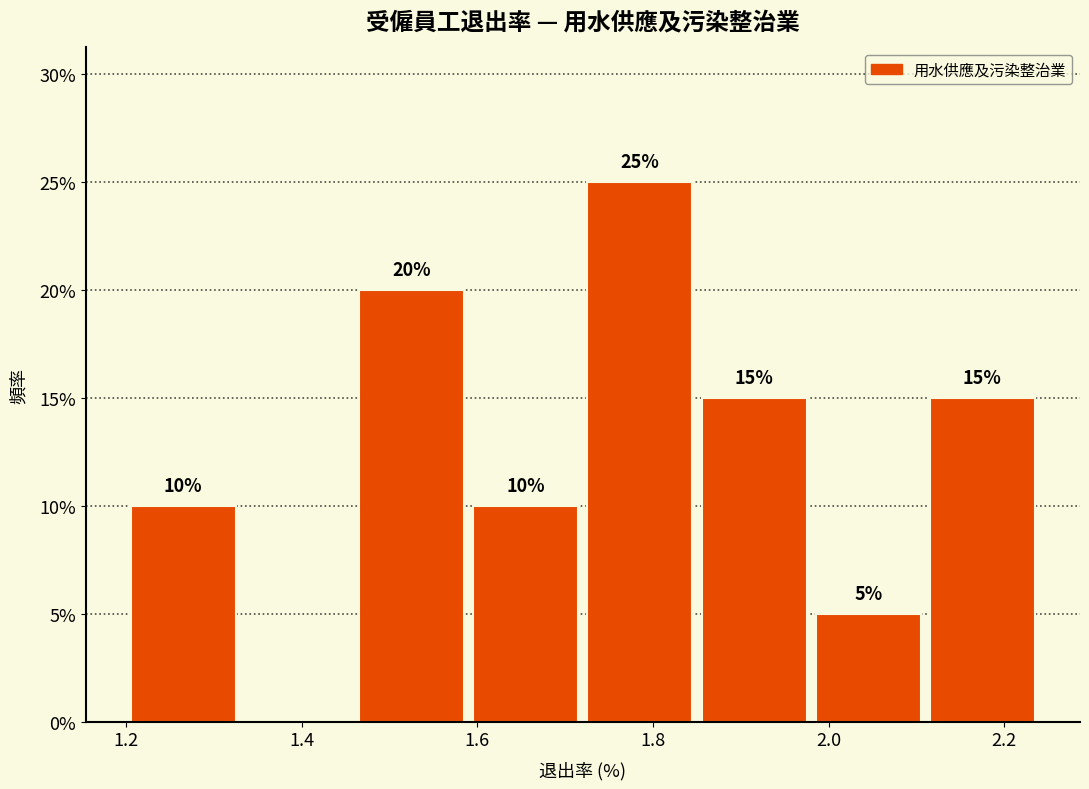

Over which range of the x-axis is the bar tallest?

1.72 to 1.85